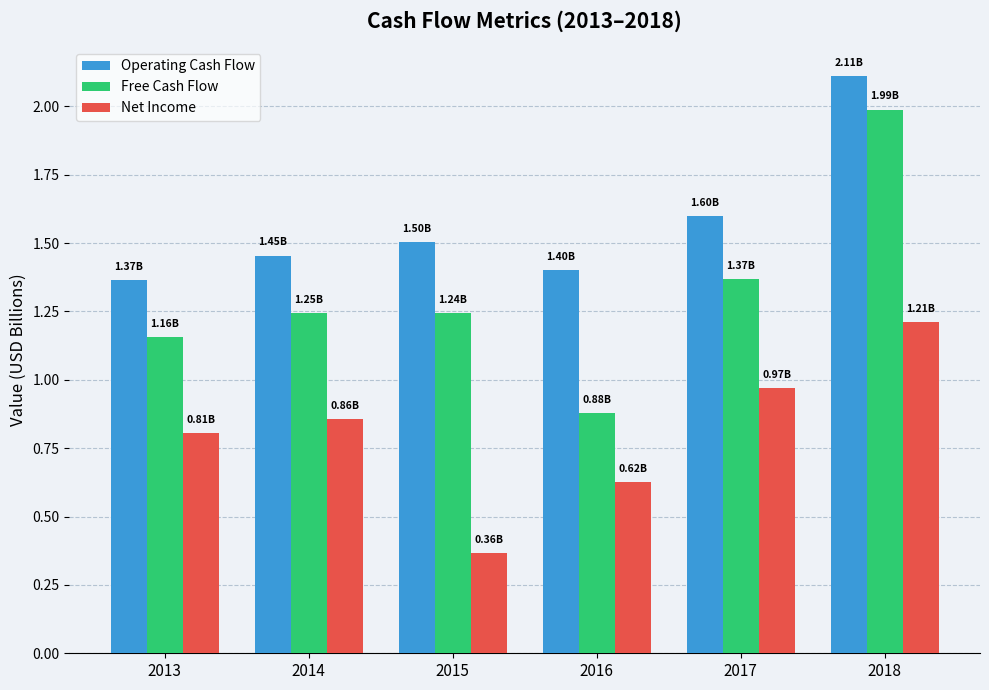

List the series in order of their peak value, lowest first.

Net Income, Free Cash Flow, Operating Cash Flow